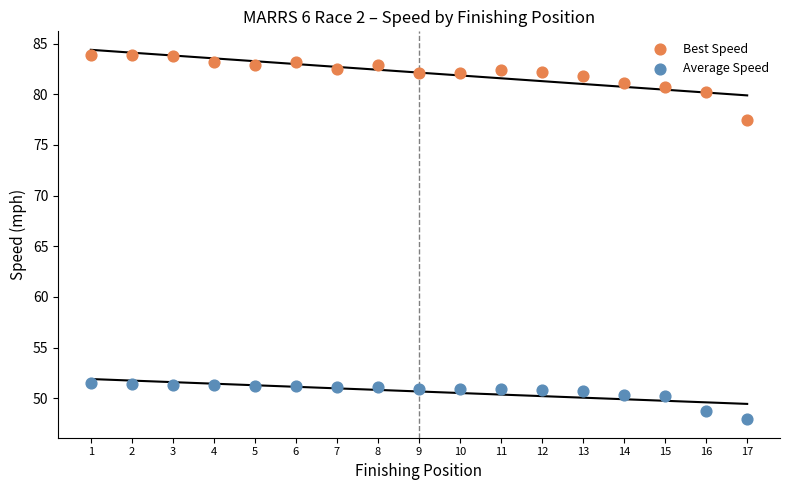

Which series has the widest spread of Y values?

Best Speed